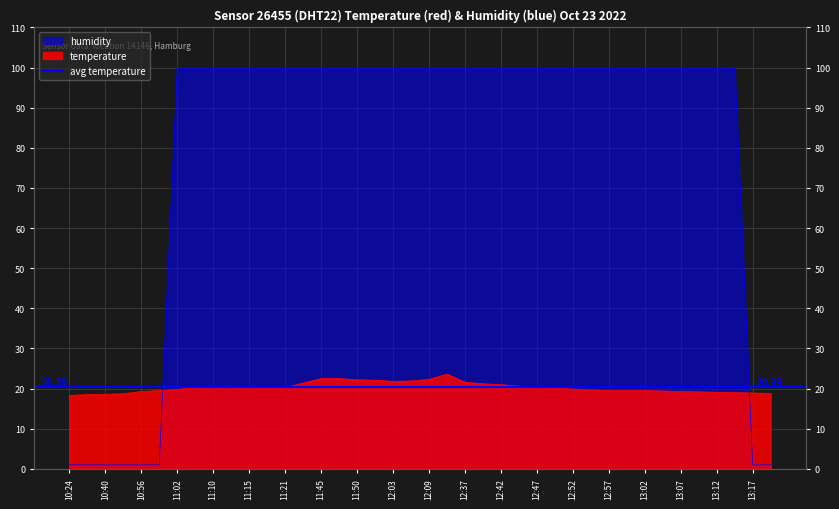

Which series ends up on top after the final intersection of humidity and temperature?

temperature